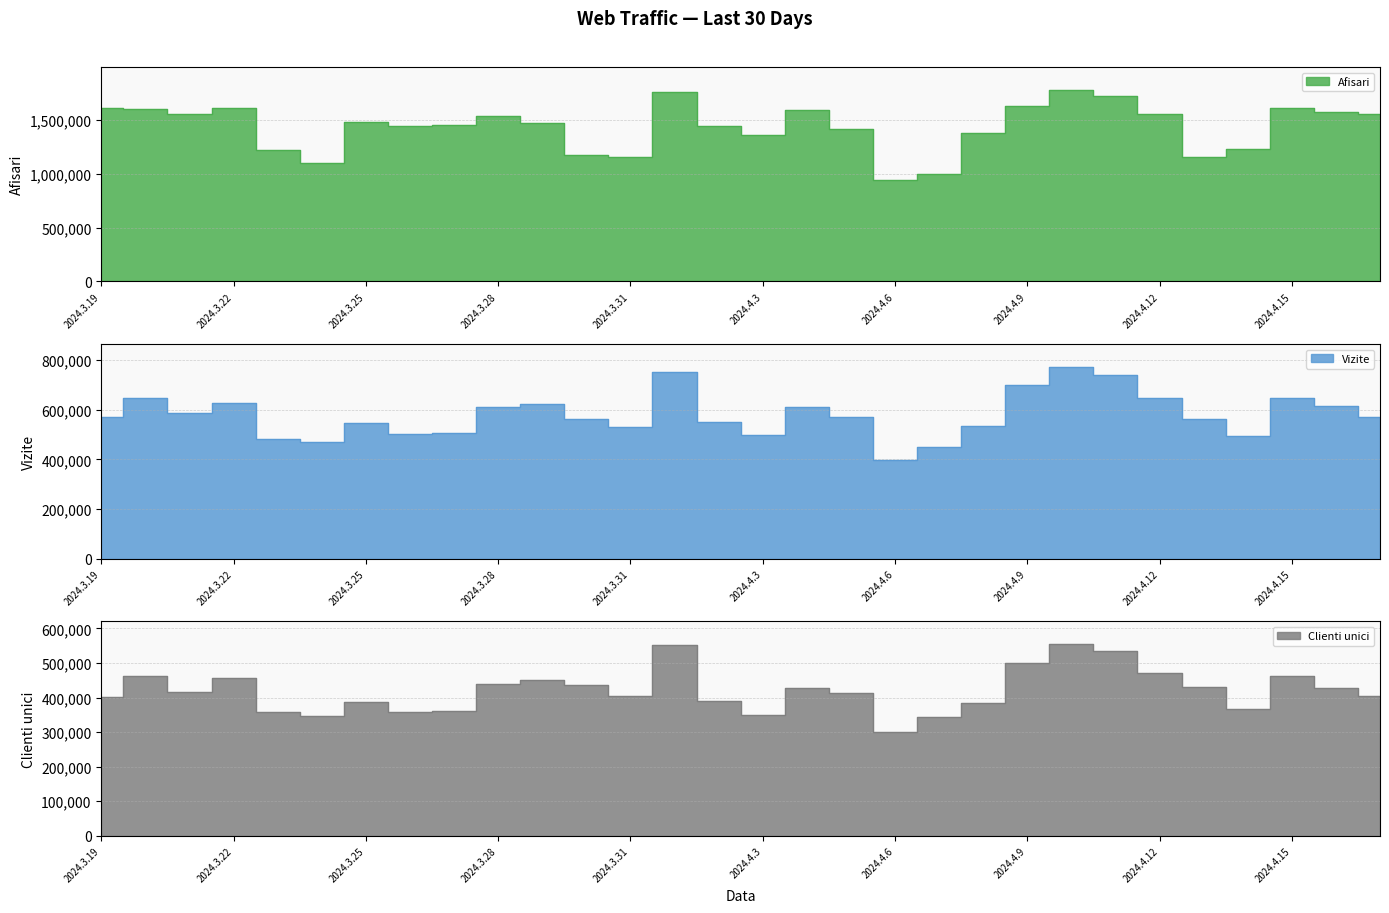

At which label does Clienti unici first exceed 416527?

2024.3.20